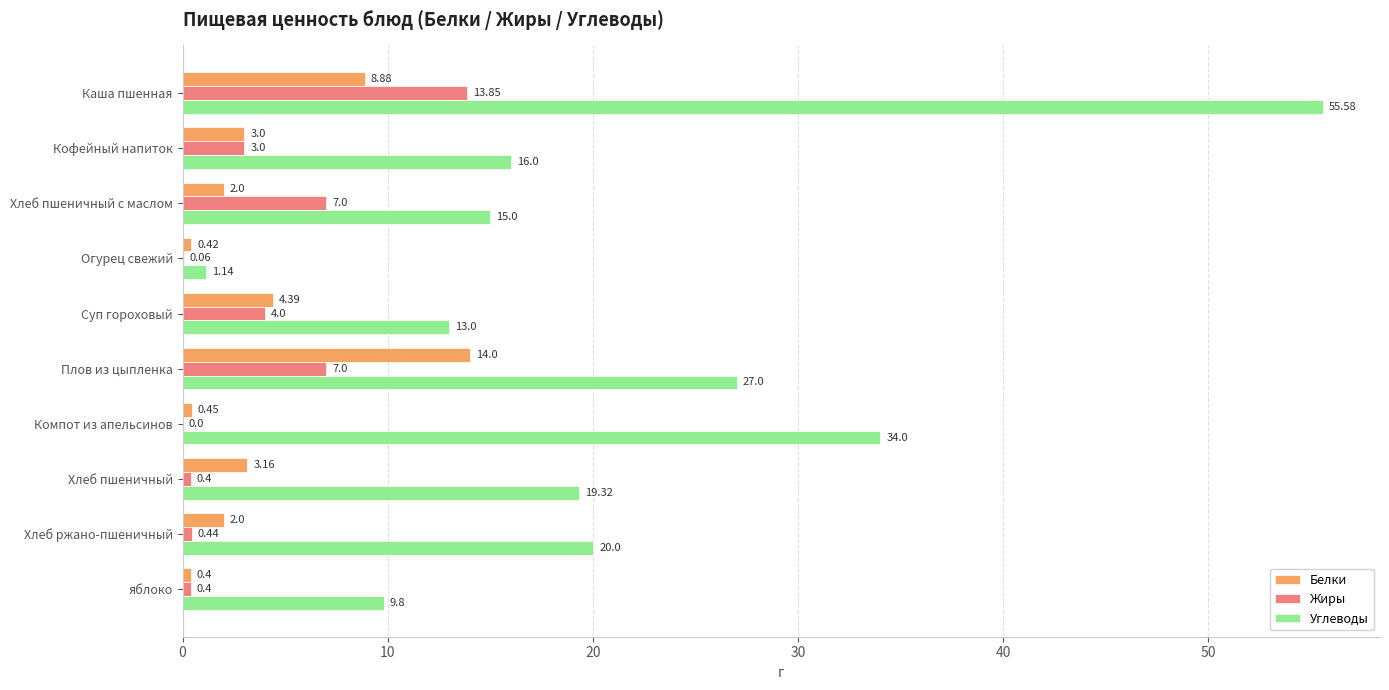

At which category is the sum across all series the highest?

Каша пшенная